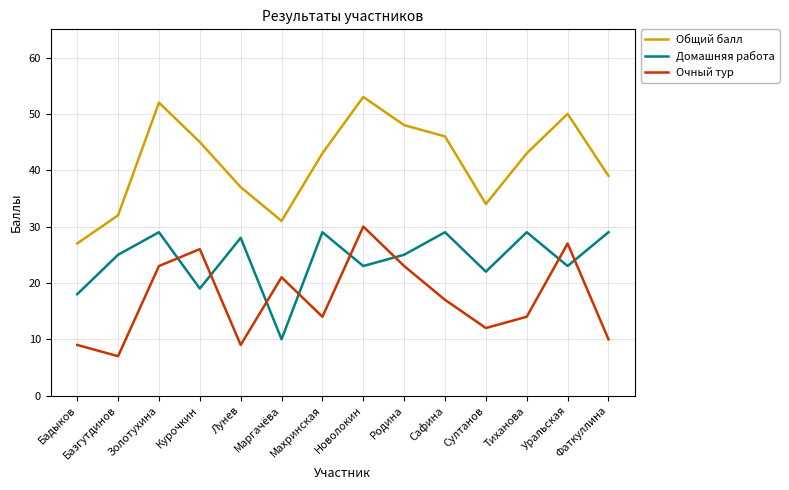

Does the chart have visible grid lines?

Yes